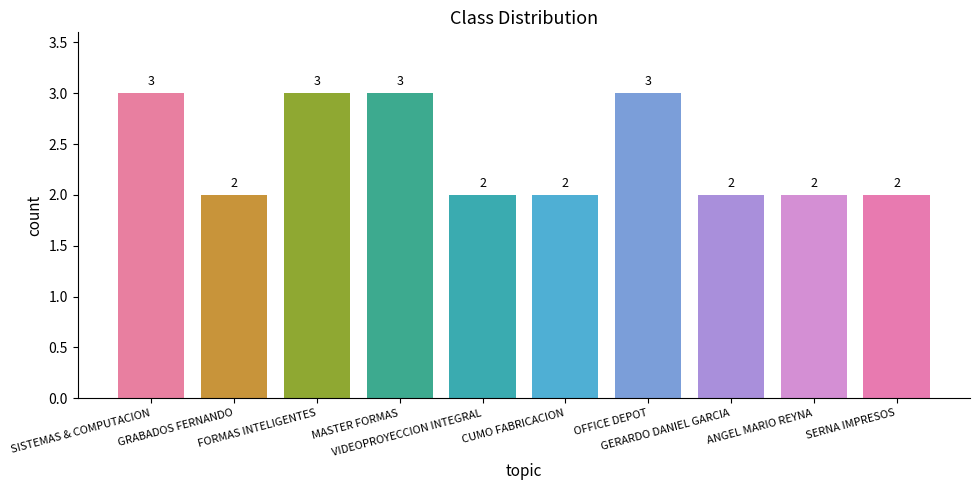

What is the sum of the values at CUMO FABRICACION and GRABADOS FERNANDO?

4